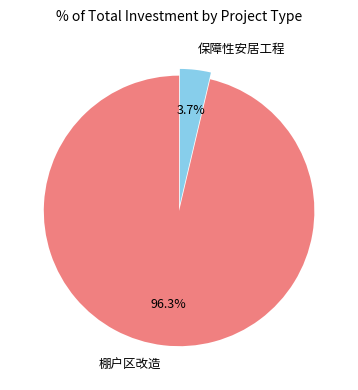

Which category has the smallest portion of the pie?

保障性安居工程